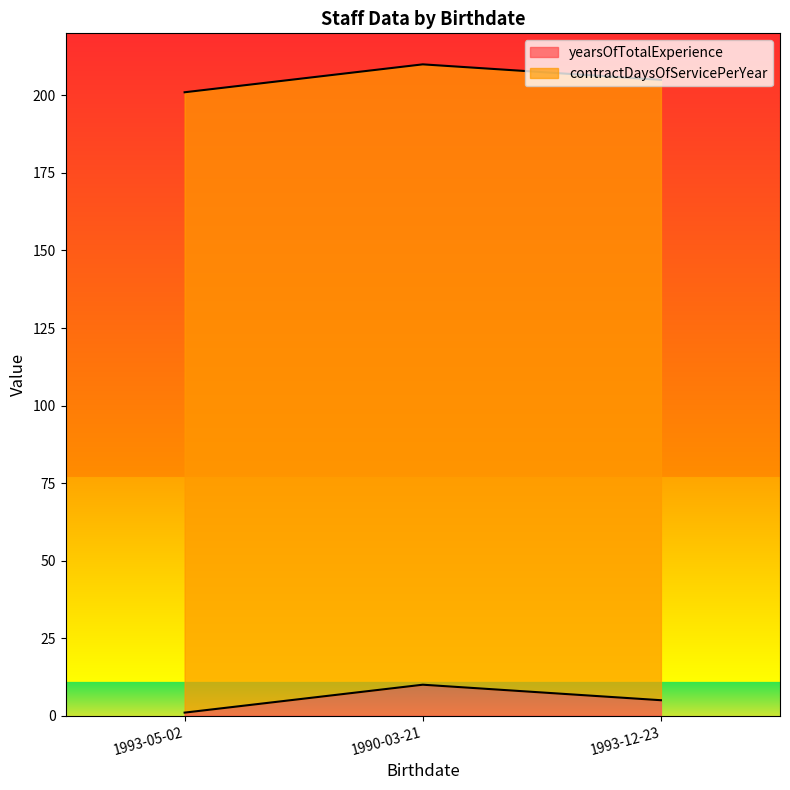

Which has a higher value, 1993-05-02 or 1990-03-21?

1990-03-21